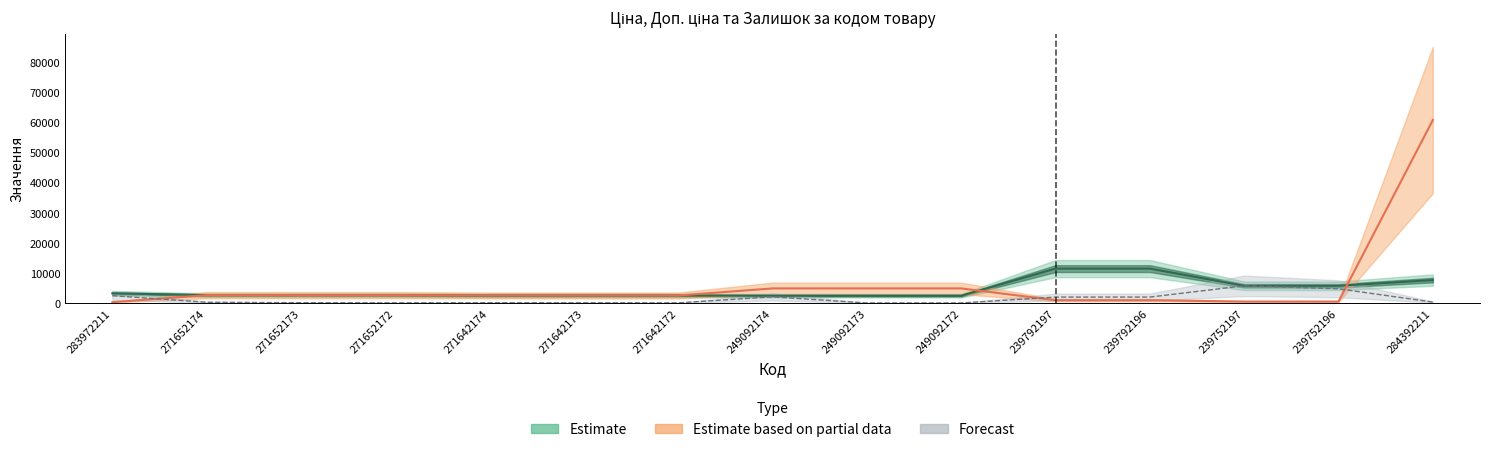

Where is Доп. ціна nearest to the value 6912?

284392211